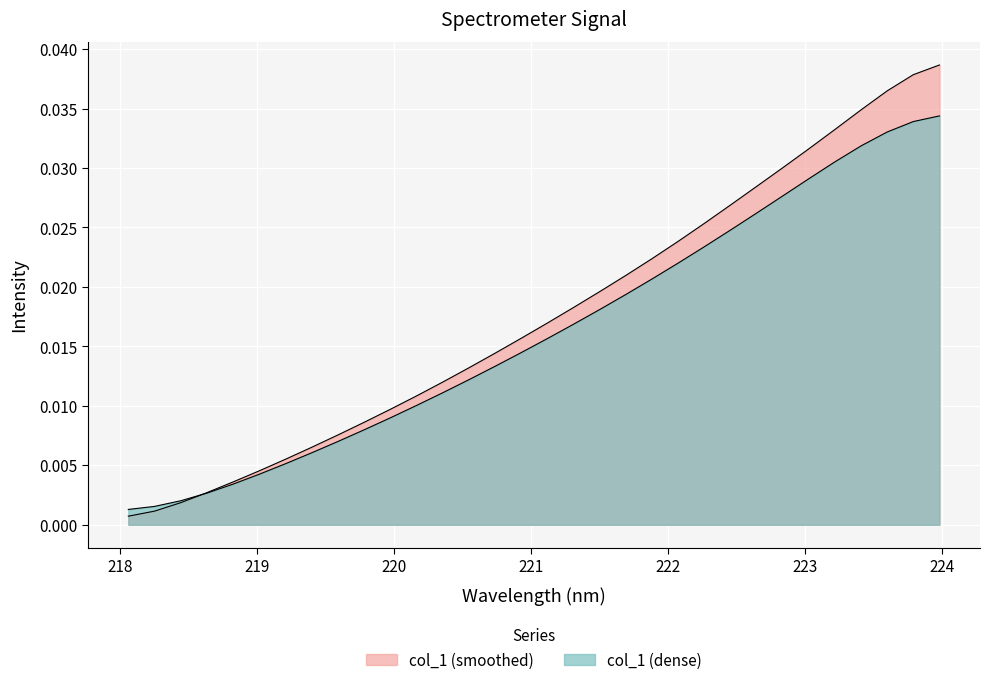

List the labels in order of value, largest first.

223.9802, 223.7895, 223.5987, 223.408, 223.2172, 223.0264, 222.8355, 222.6447, 222.4538, 222.263, 222.0721, 221.8812, 221.6902, 221.4993, 221.3083, 221.1174, 220.9264, 220.7354, 220.5444, 220.3533, 220.1623, 219.9712, 219.7801, 219.589, 219.3979, 219.2067, 219.0156, 218.8244, 218.6332, 218.442, 218.2508, 218.0596